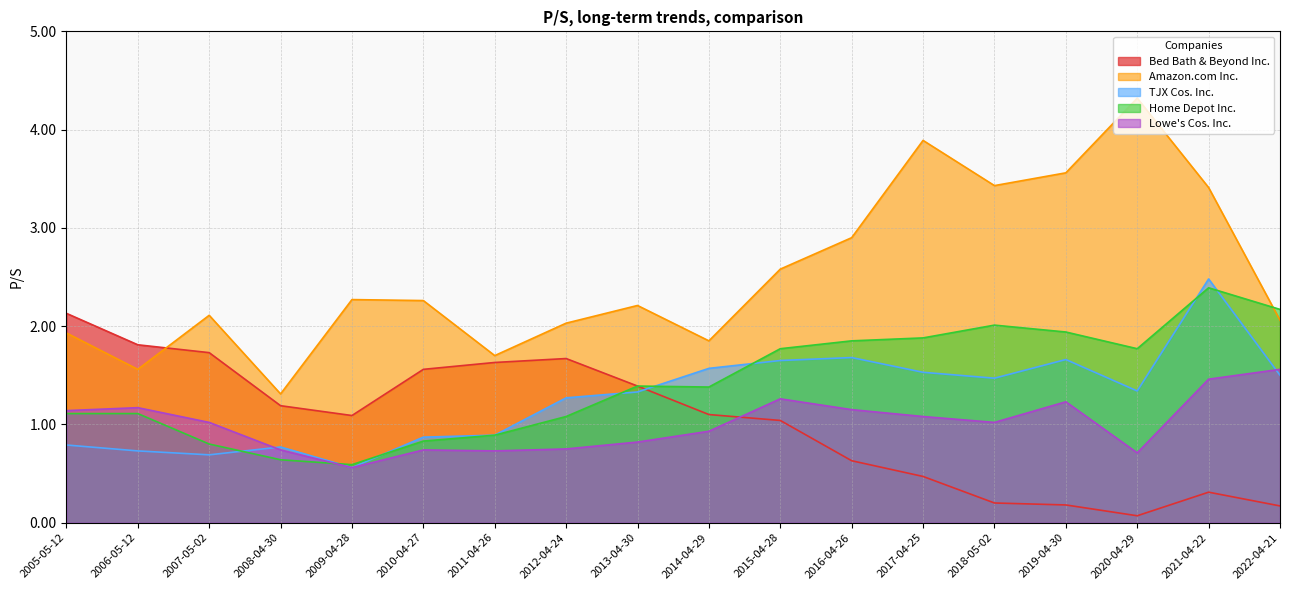

Between 2006-05-12 and 2009-04-28, which series saw the biggest shift?

Bed Bath & Beyond Inc.